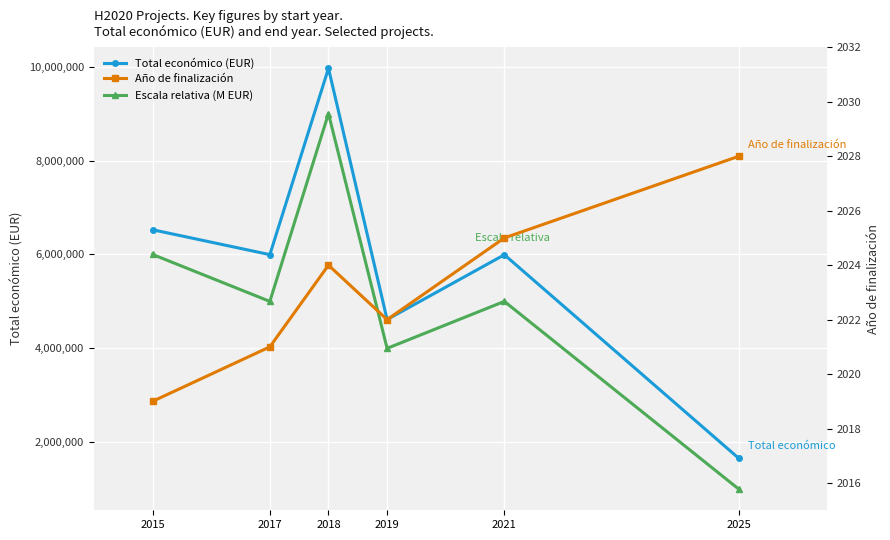

True or false: Escala relativa (M EUR) has more than 2 points higher than both neighbors.

False